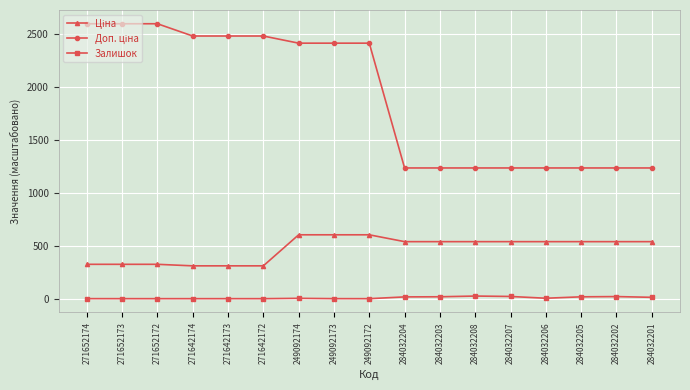

What is the difference between the highest and lowest values at 271652174?

2598.0